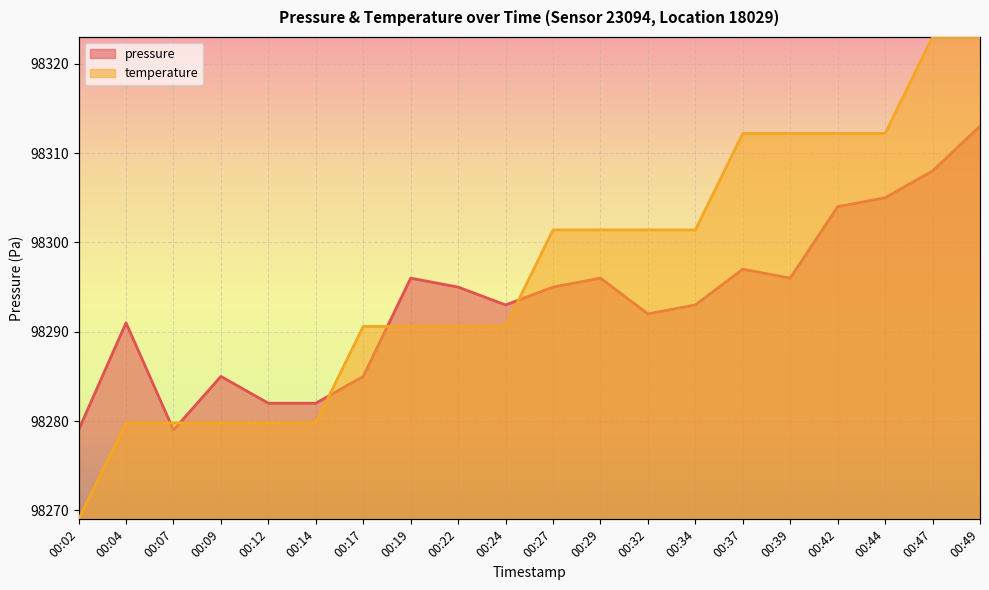

Reading left to right, what are all the values shown in this chart?

pressure: 98279.0	98291.0	98279.0	98285.0	98282.0	98282.0	98285.0	98296.0	98295.0	98293.0	98295.0	98296.0	98292.0	98293.0	98297.0	98296.0	98304.0	98305.0	98308.0	98313.0
temperature: 98269.0	98279.8	98279.8	98279.8	98279.8	98279.8	98290.6	98290.6	98290.6	98290.6	98301.4	98301.4	98301.4	98301.4	98312.2	98312.2	98312.2	98312.2	98323.0	98323.0